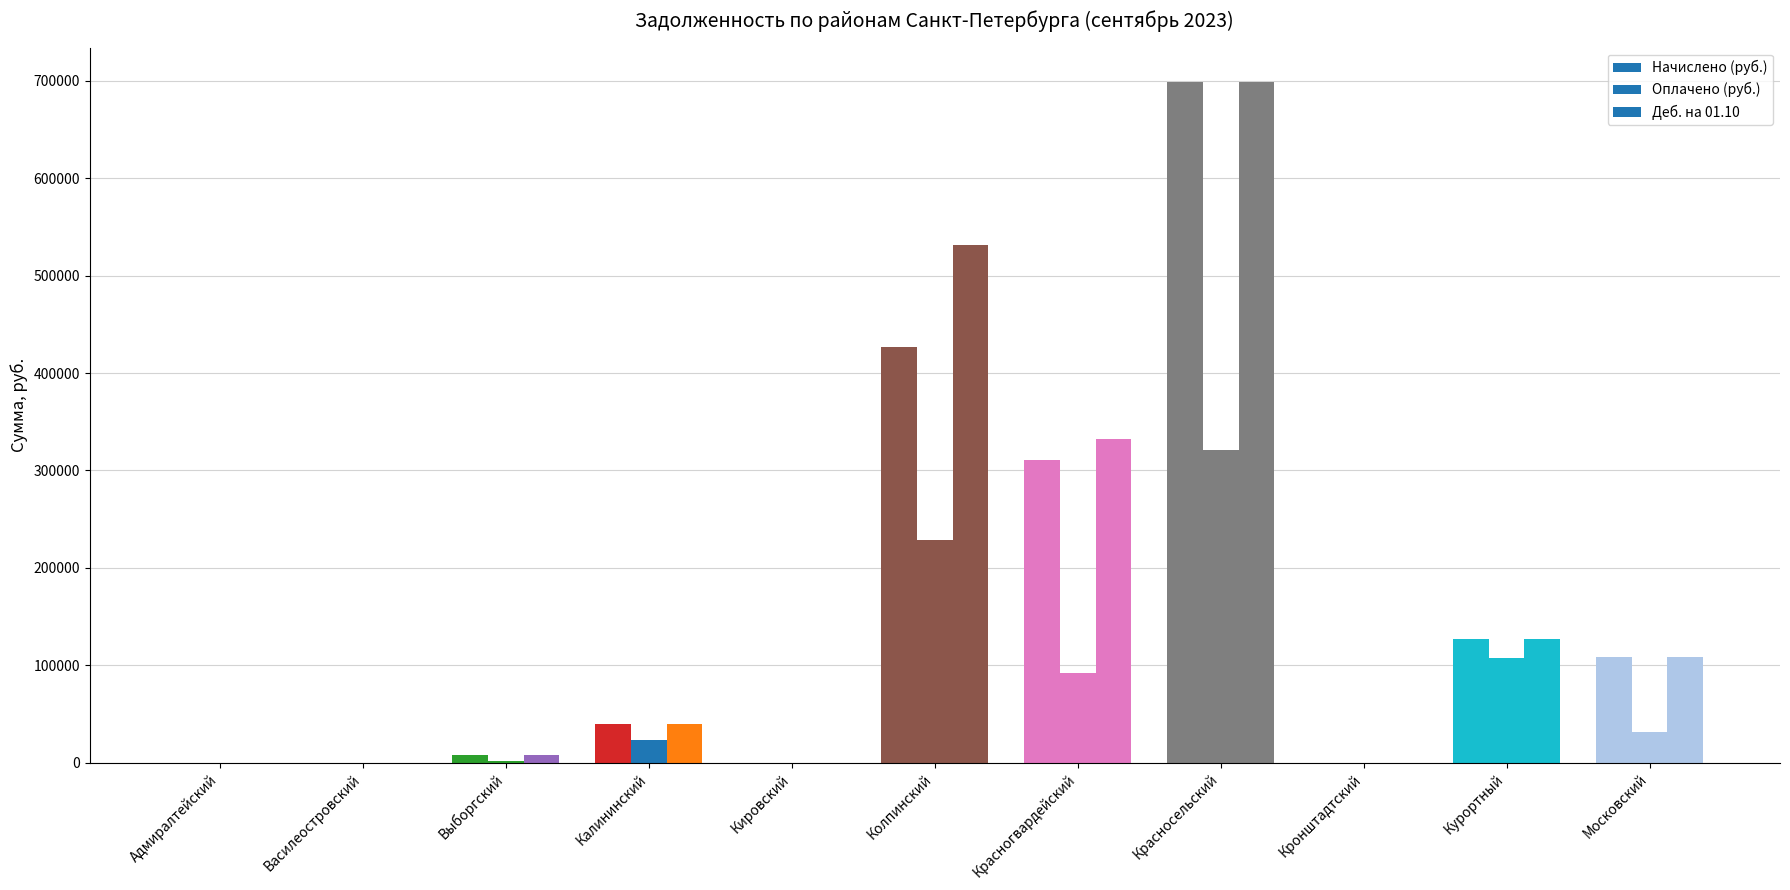

Is it true that Деб. на 01.10 equals 699133.3 at Красносельский?

True